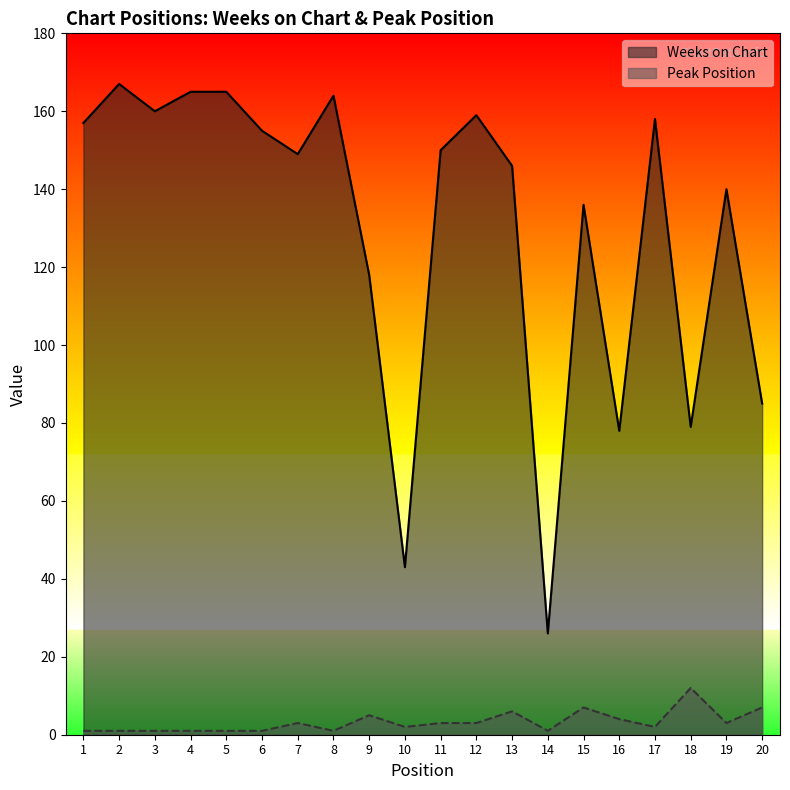

At which category does Peak Position reach its first local peak?

7